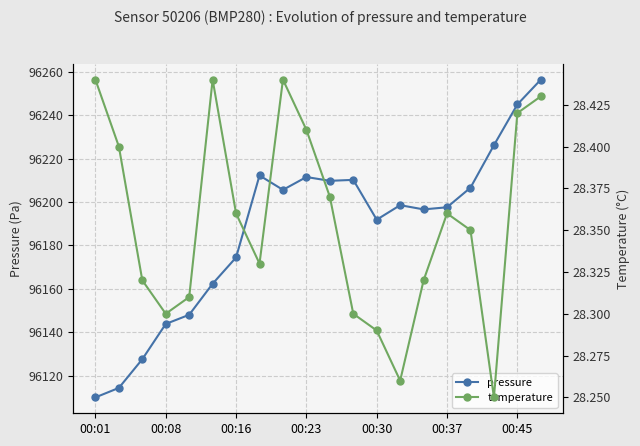

The pressure series shows 96143.8 at 00:08. True or false?

True